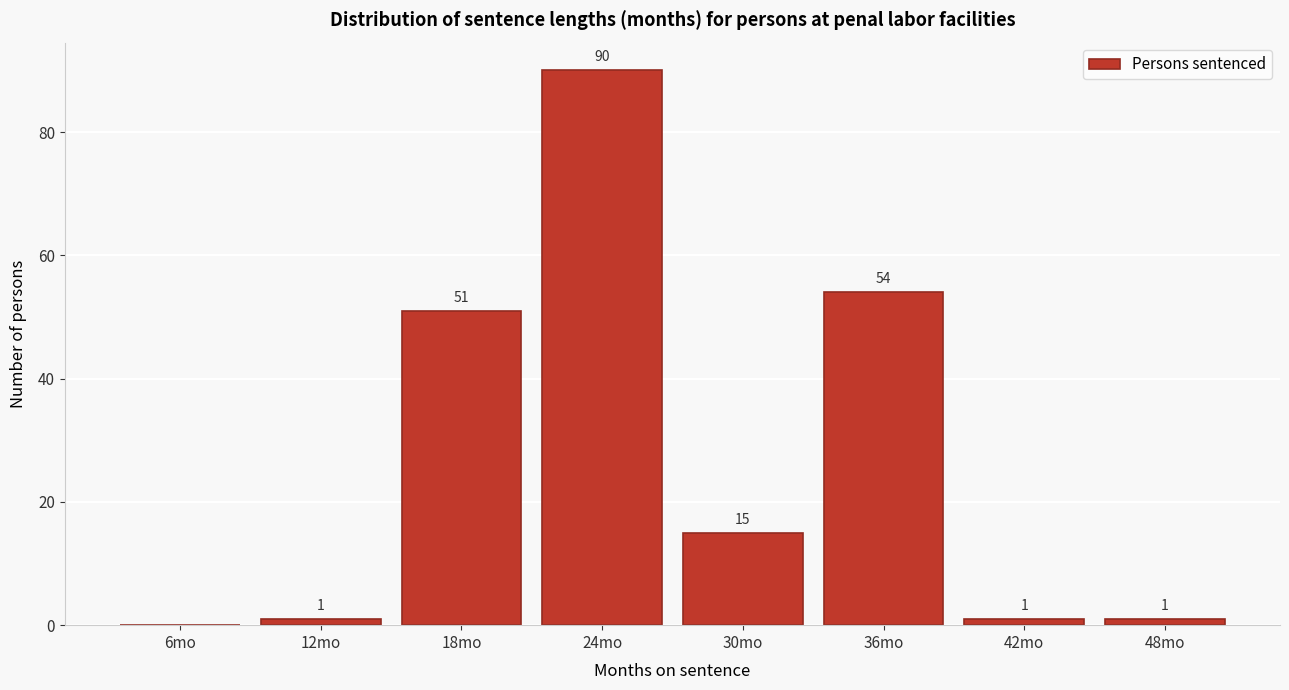

Reading right to left, list all the values displayed in this chart.

48mo=1	42mo=1	36mo=54	30mo=15	24mo=90	18mo=51	12mo=1	6mo=0